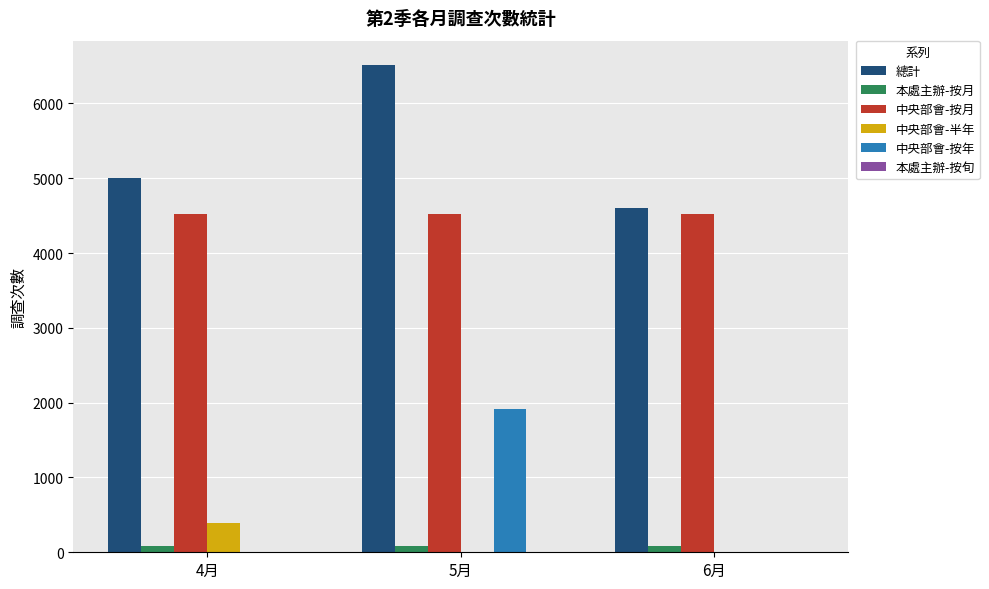

Between 4月 and 5月, which series saw the biggest shift?

中央部會-按年